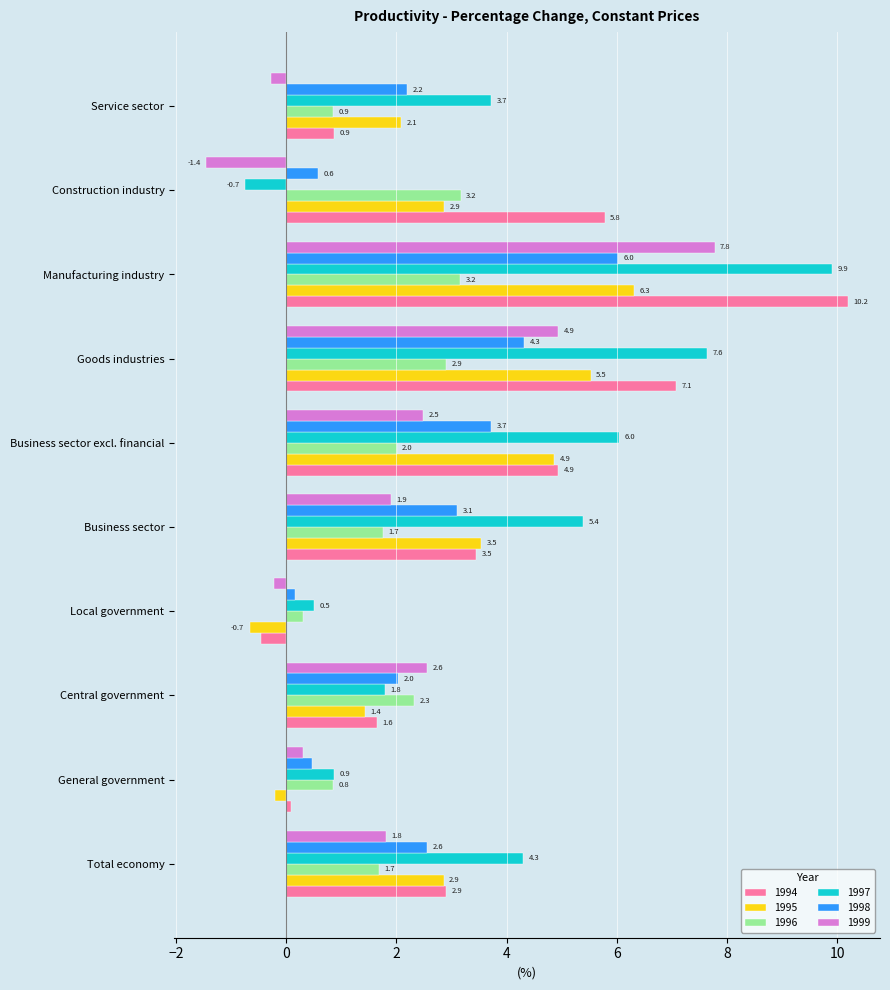

How many data points does each series have?

10